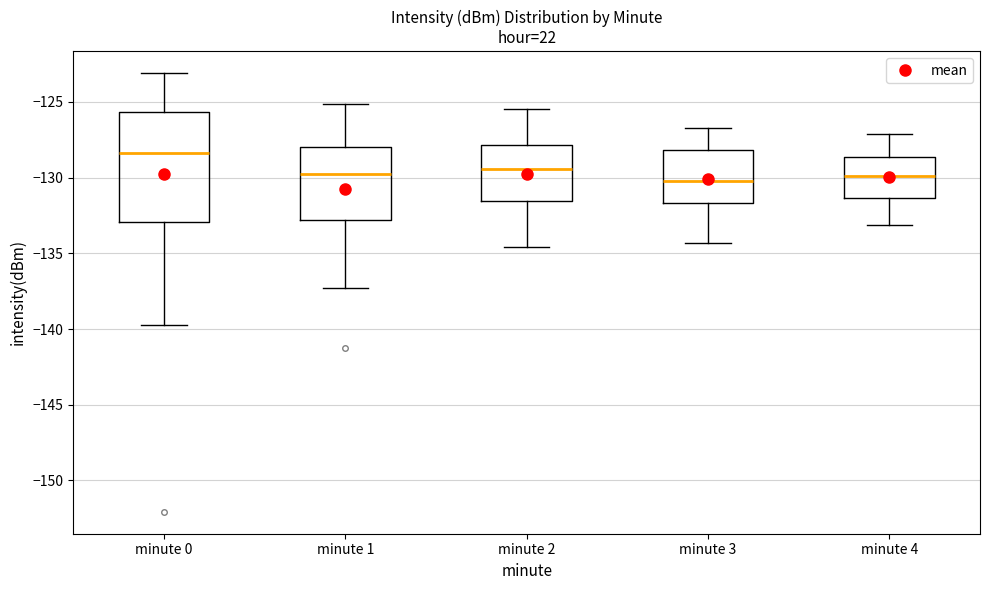

Where does the median line of the box for minute 2 sit on the y-axis? The values are not printed on the chart, so give them approximately, as read against the axis.

-129.5